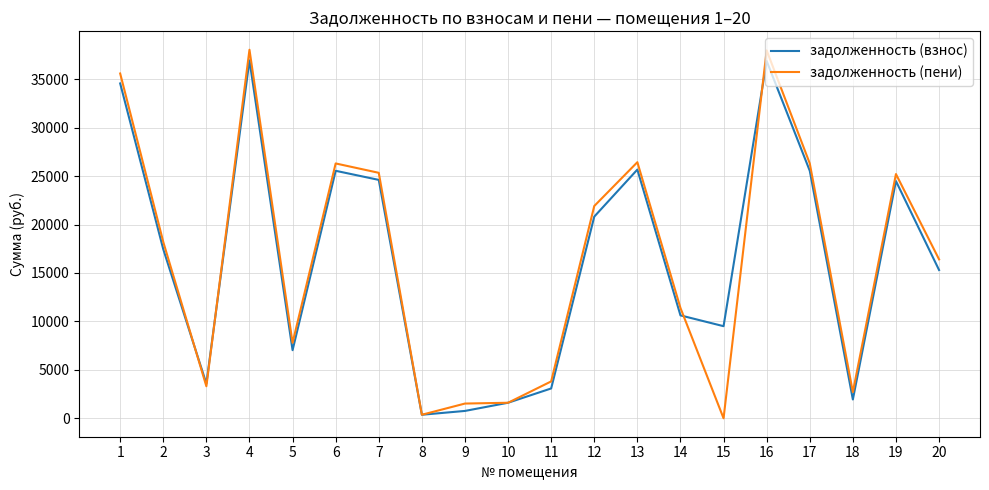

What is the maximum value shown in the chart?

38040.8